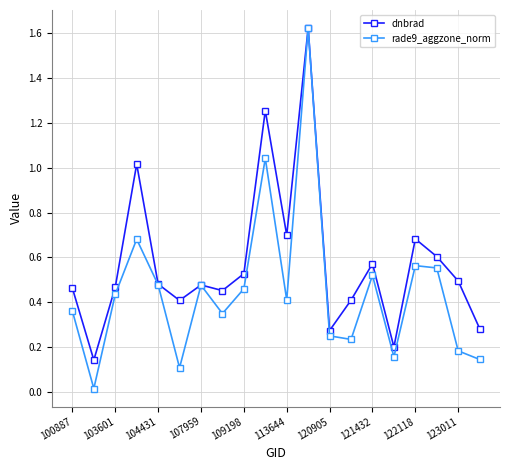

True or false: dnbrad has more than 2 points higher than both neighbors.

True